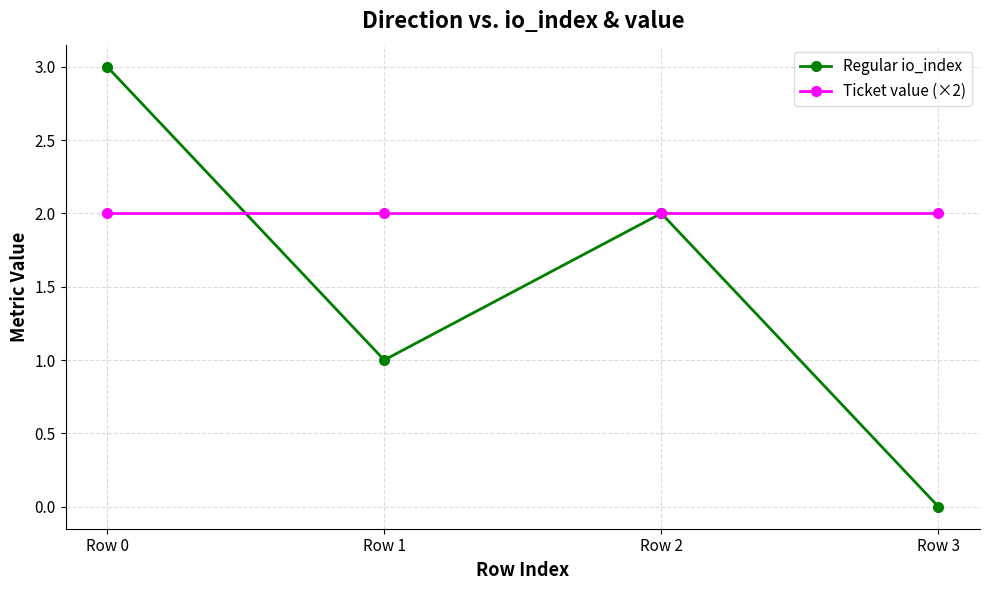

What is the total value across all series at Row 2?

4.0